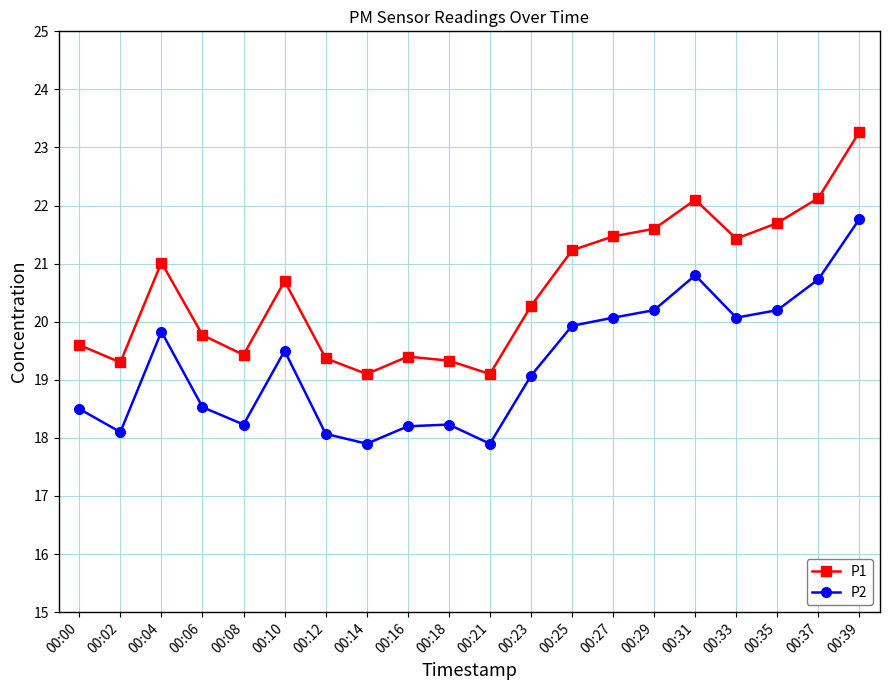

Is it true that P2 equals 24.6 at 00:14?

False